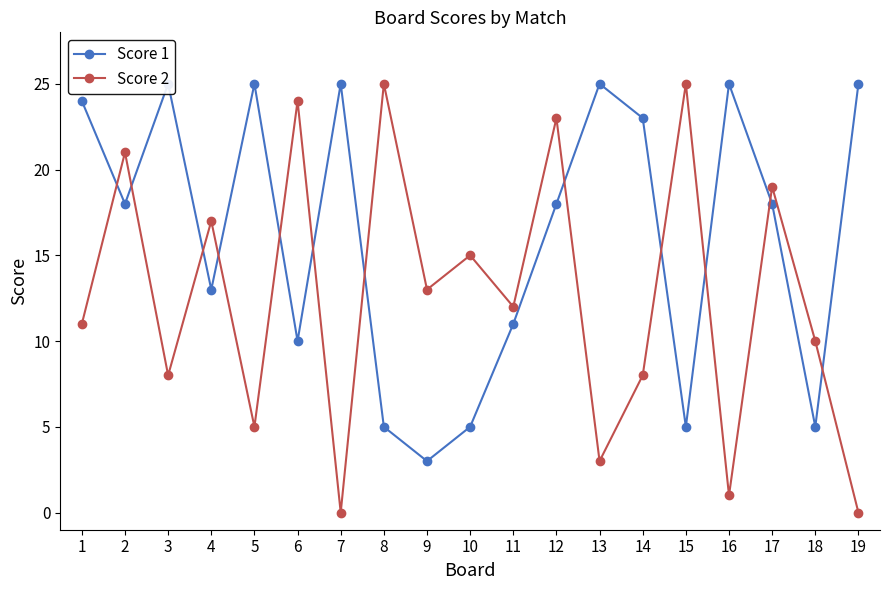

At which category does Score 2 reach its first local valley?

3